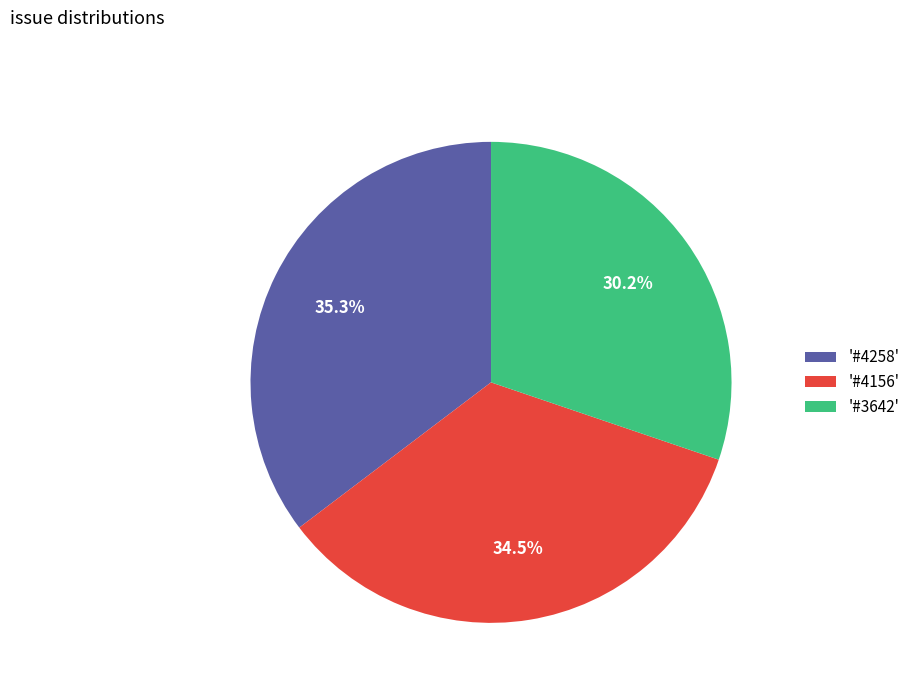

Which has a higher value, '#4156' or '#4258'?

'#4258'